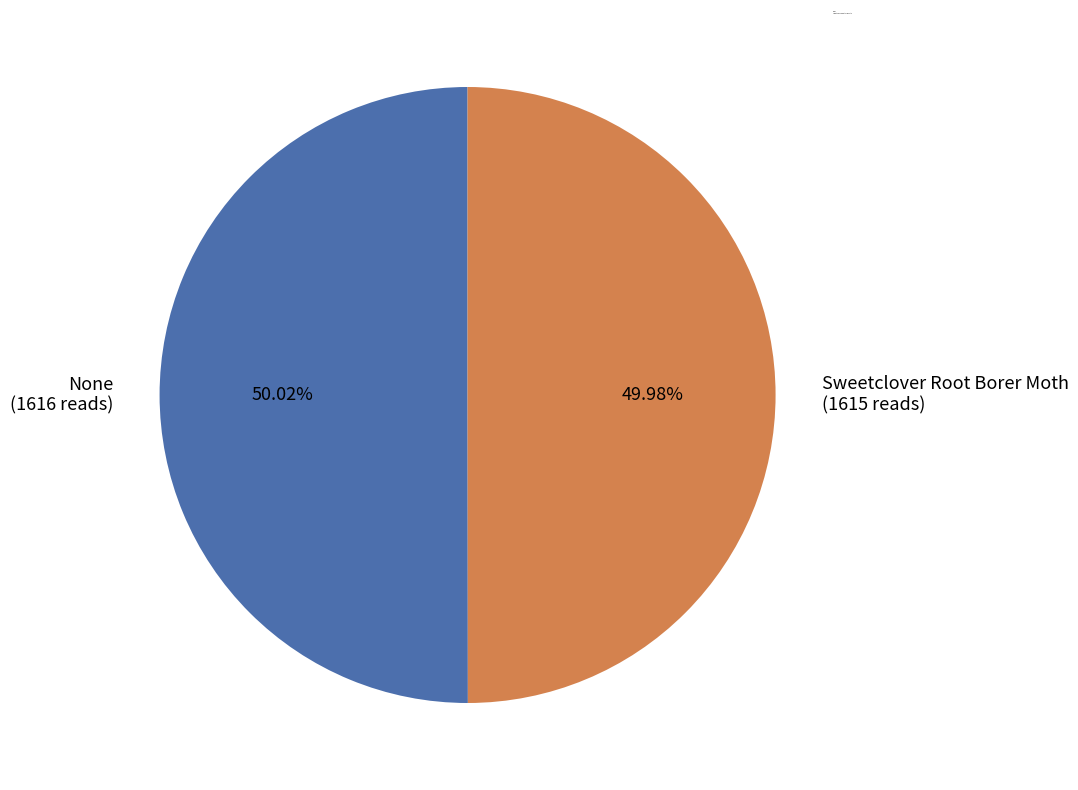

To the nearest percent, what percentage of the pie is None?

50%